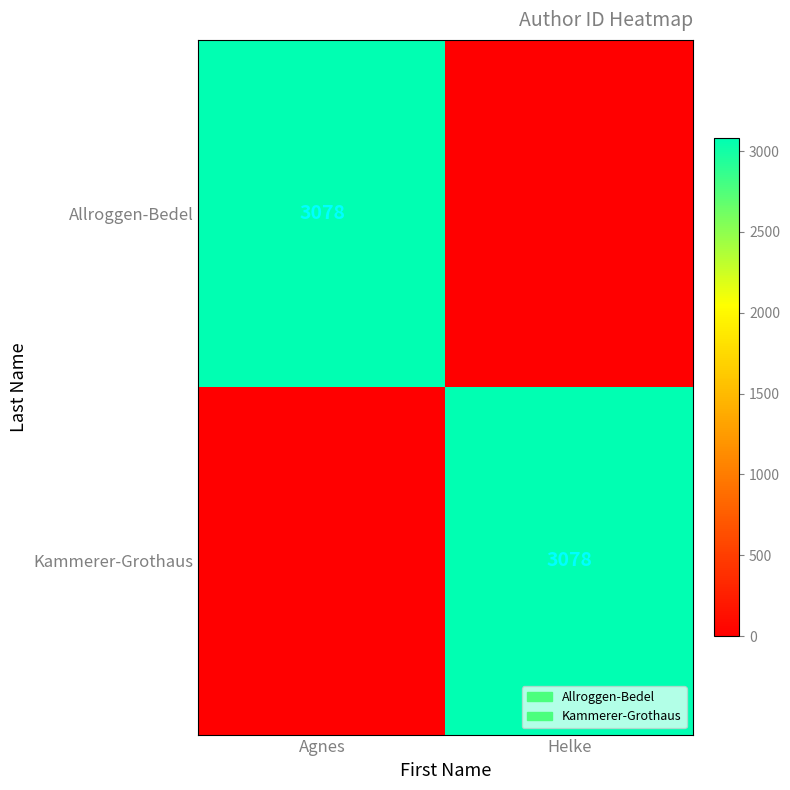

The value of Allroggen-Bedel at Agnes is 3078. True or false?

True